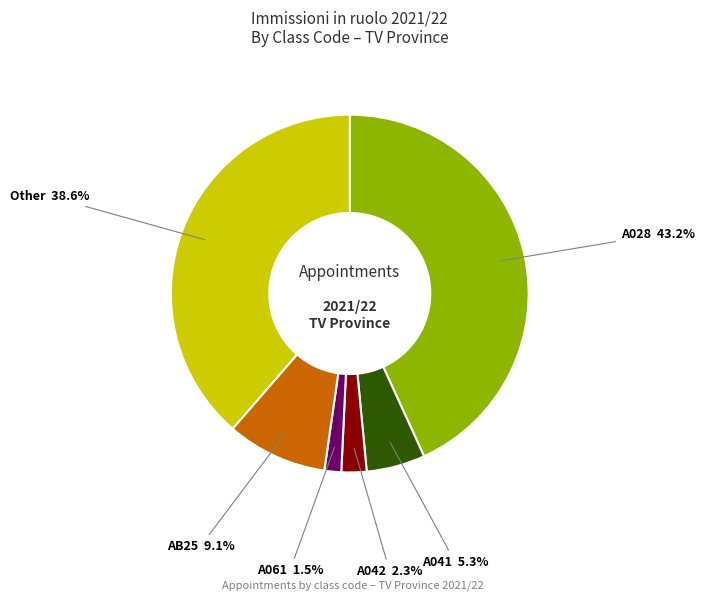

Rank the categories by value from highest to lowest.

A028, Other, AB25, A041, A042, A061